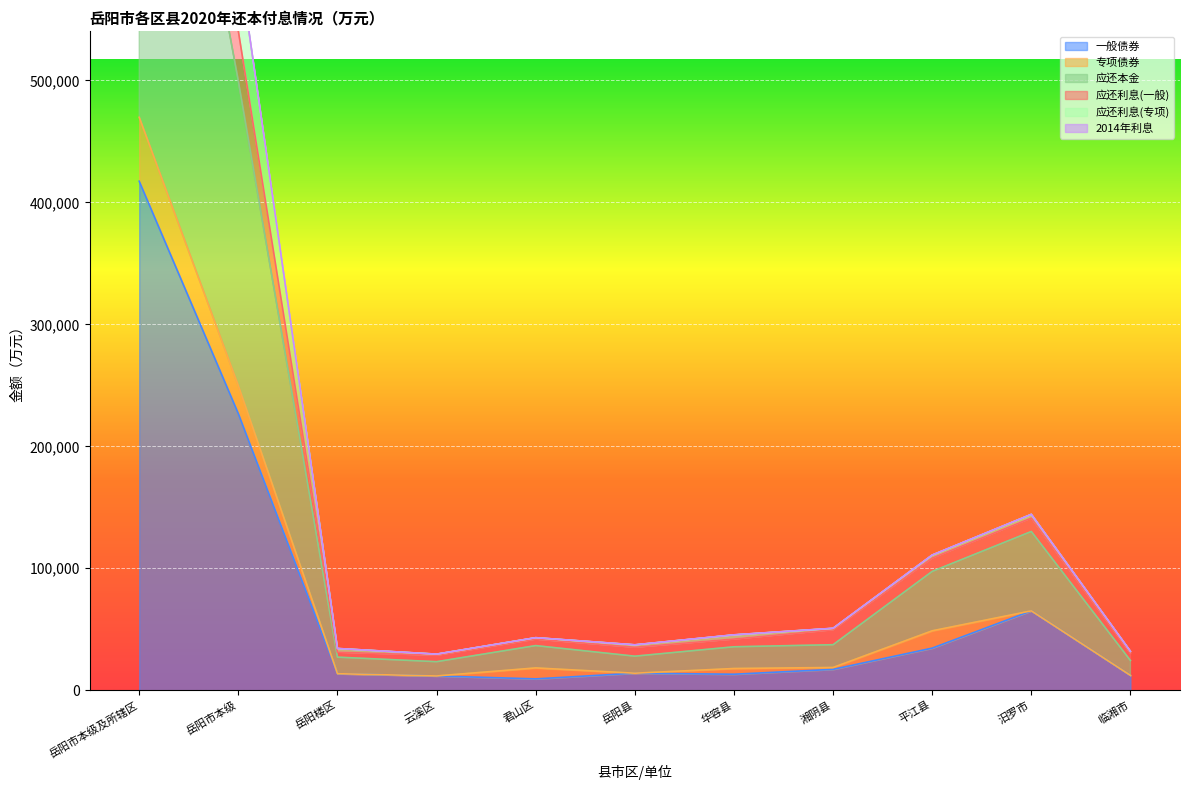

What is the difference between the maximum and minimum values in the 应还利息(一般) series?

1020389.4